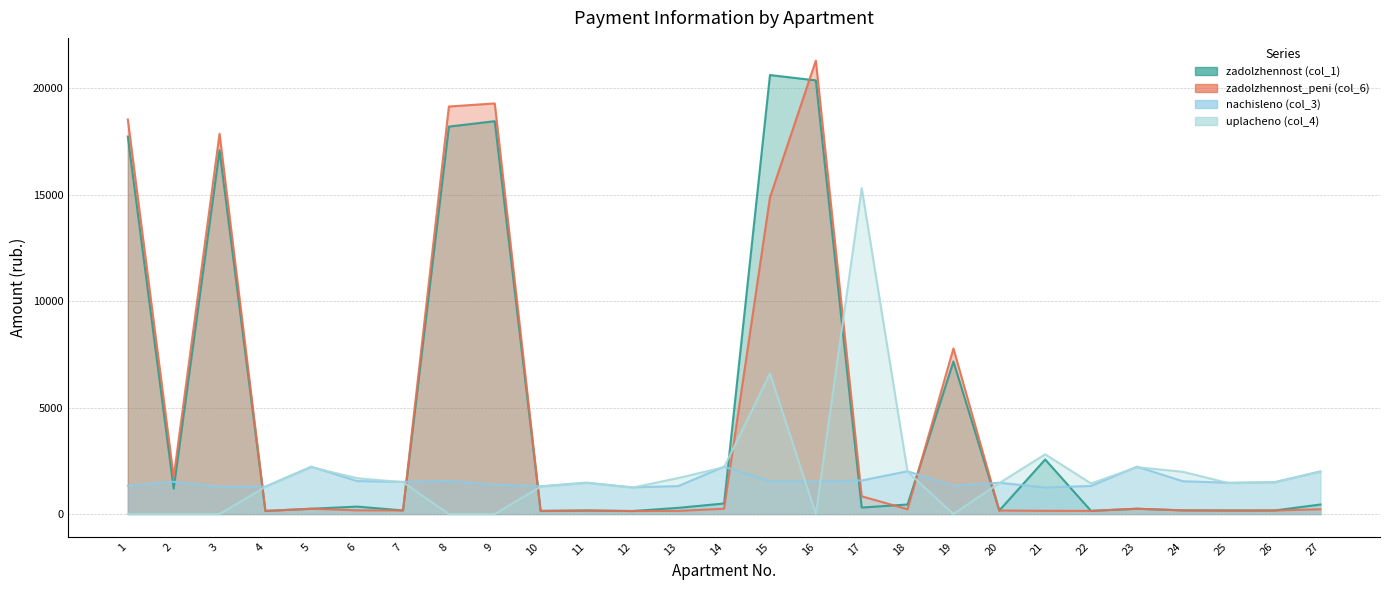

Where is the first local minimum for zadolzhennost (col_1)?

2